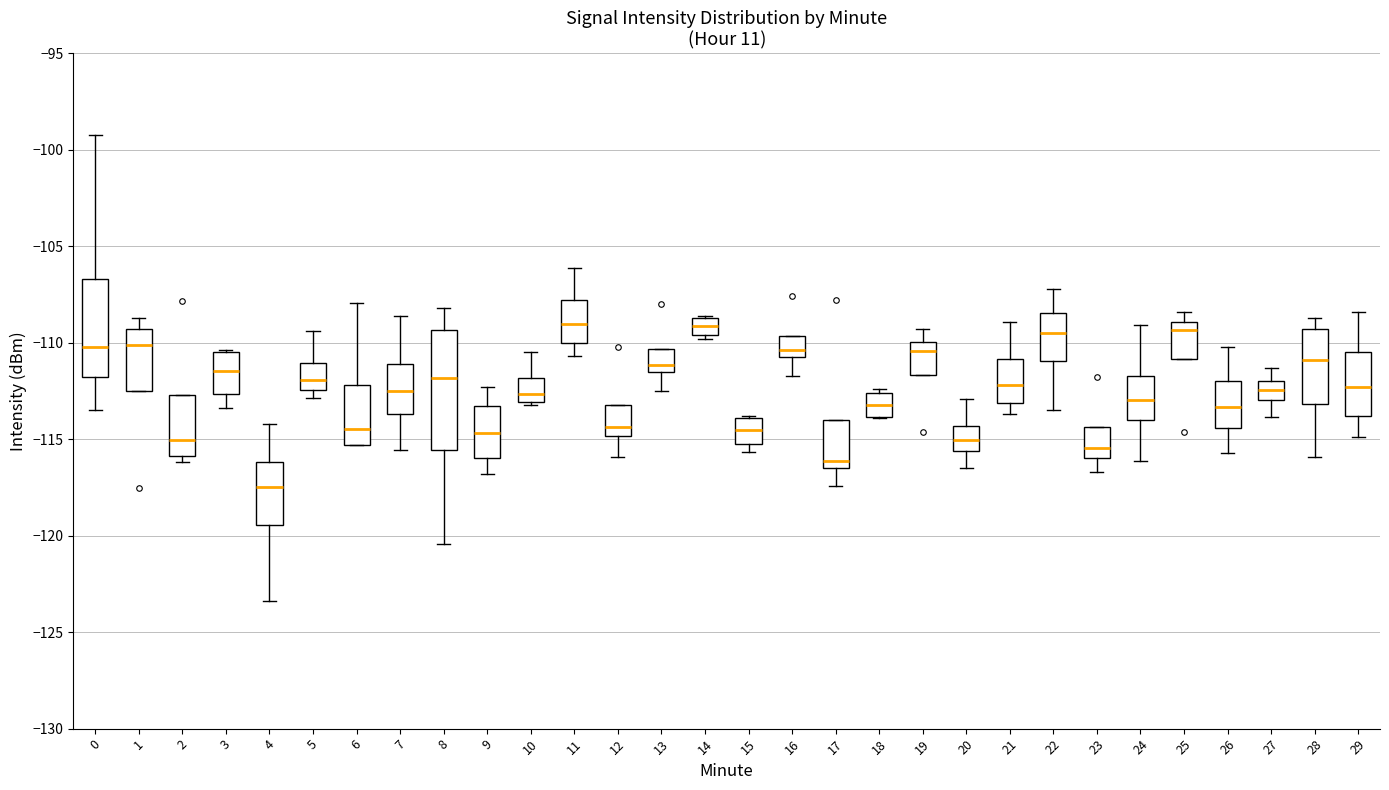

Reading left to right, read every box against the y-axis: the position of its median line, the range the box covers, and the ends of its whiskers. The values are not printed on the chart, so give them approximately, as read against the axis.

0: median -110.0, box -112.0 to -106.5, whiskers -113.5 to -99.0
1: median -110.0, box -112.5 to -109.5, whiskers -112.5 to -108.5
2: median -115.0, box -116.0 to -112.5, whiskers -116.0 (just below the box's lower edge) to -112.5
3: median -111.5, box -112.5 to -110.5, whiskers -113.5 to -110.5
4: median -117.5, box -119.5 to -116.0, whiskers -123.5 to -114.0
5: median -112.0, box -112.5 to -111.0, whiskers -113.0 to -109.5
6: median -114.5, box -115.5 to -112.0, whiskers -115.5 to -108.0
7: median -112.5, box -113.5 to -111.0, whiskers -115.5 to -108.5
8: median -112.0, box -115.5 to -109.5, whiskers -120.5 to -108.0
9: median -114.5, box -116.0 to -113.5, whiskers -117.0 to -112.5
10: median -112.5, box -113.0 to -112.0, whiskers -113.0 to -110.5
11: median -109.0, box -110.0 to -108.0, whiskers -110.5 to -106.0
12: median -114.5, box -115.0 to -113.0, whiskers -116.0 to -113.0
13: median -111.0, box -111.5 to -110.5, whiskers -112.5 to -110.5
14: median -109.0, box -109.5 to -108.5, whiskers -110.0 to -108.5
15: median -114.5, box -115.0 to -114.0, whiskers -115.5 to -114.0
16: median -110.5 (just above the box's lower edge), box -110.5 to -109.5, whiskers -111.5 to -109.5
17: median -116.0, box -116.5 to -114.0, whiskers -117.5 to -114.0
18: median -113.0, box -114.0 to -112.5, whiskers -114.0 to -112.5 (just above the box's upper edge)
19: median -110.5, box -111.5 to -110.0, whiskers -111.5 to -109.5
20: median -115.0, box -115.5 to -114.5, whiskers -116.5 to -113.0
21: median -112.0, box -113.0 to -111.0, whiskers -113.5 to -109.0
22: median -109.5, box -111.0 to -108.5, whiskers -113.5 to -107.0
23: median -115.5, box -116.0 to -114.5, whiskers -116.5 to -114.5
24: median -113.0, box -114.0 to -111.5, whiskers -116.0 to -109.0
25: median -109.5, box -111.0 to -109.0, whiskers -111.0 to -108.5
26: median -113.5, box -114.5 to -112.0, whiskers -115.5 to -110.0
27: median -112.5, box -113.0 to -112.0, whiskers -114.0 to -111.5
28: median -111.0, box -113.0 to -109.5, whiskers -116.0 to -108.5
29: median -112.5, box -114.0 to -110.5, whiskers -115.0 to -108.5